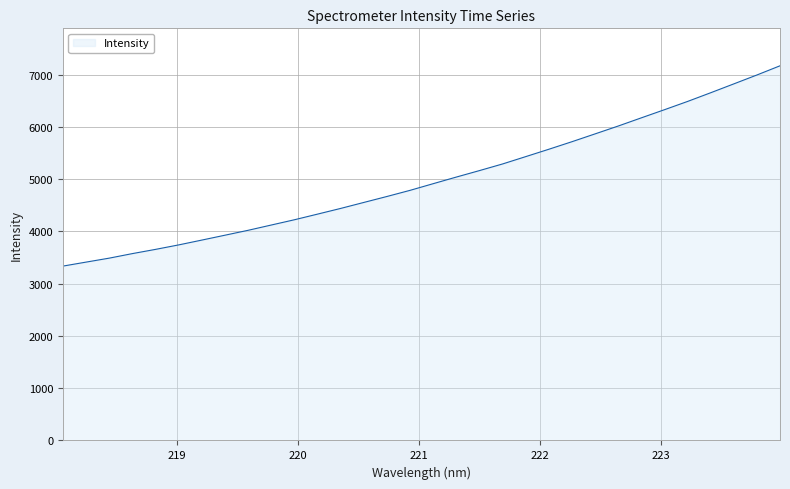

What is the difference between the maximum and minimum values?

3832.6